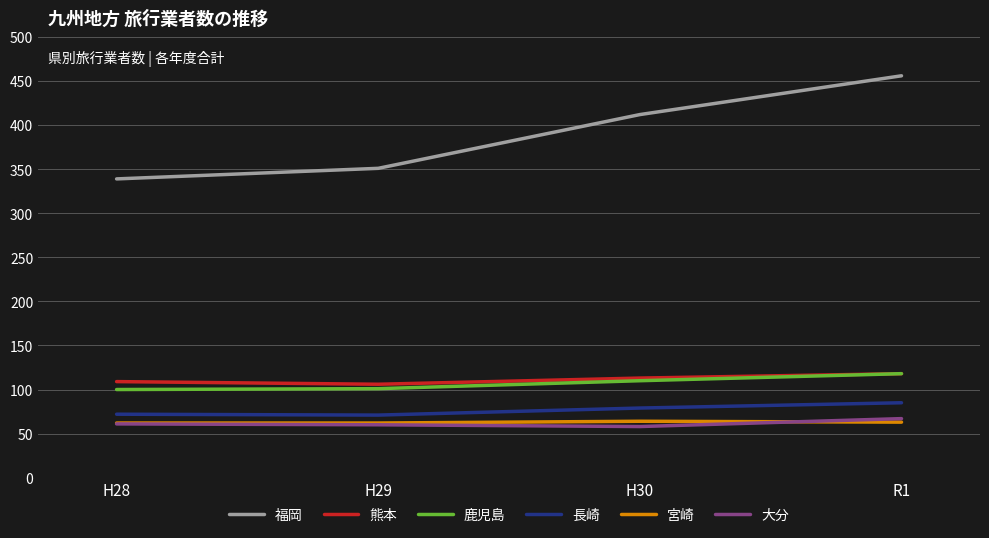

Which series has the widest spread of values?

福岡